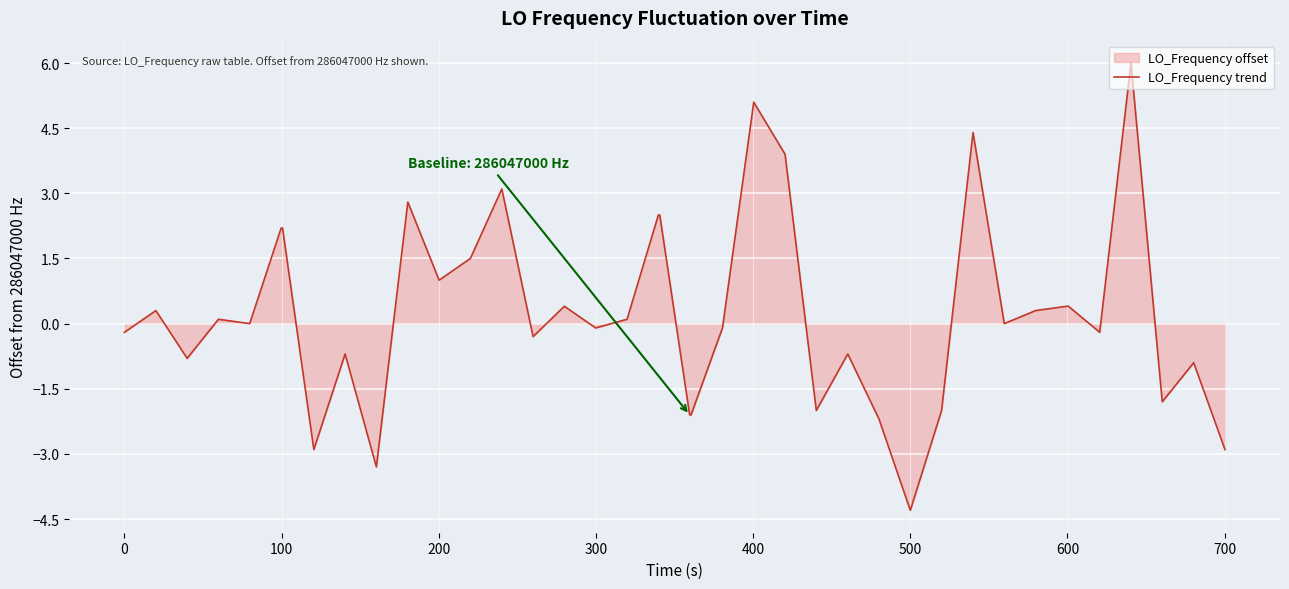

What is the difference between the maximum and minimum values?

10.3